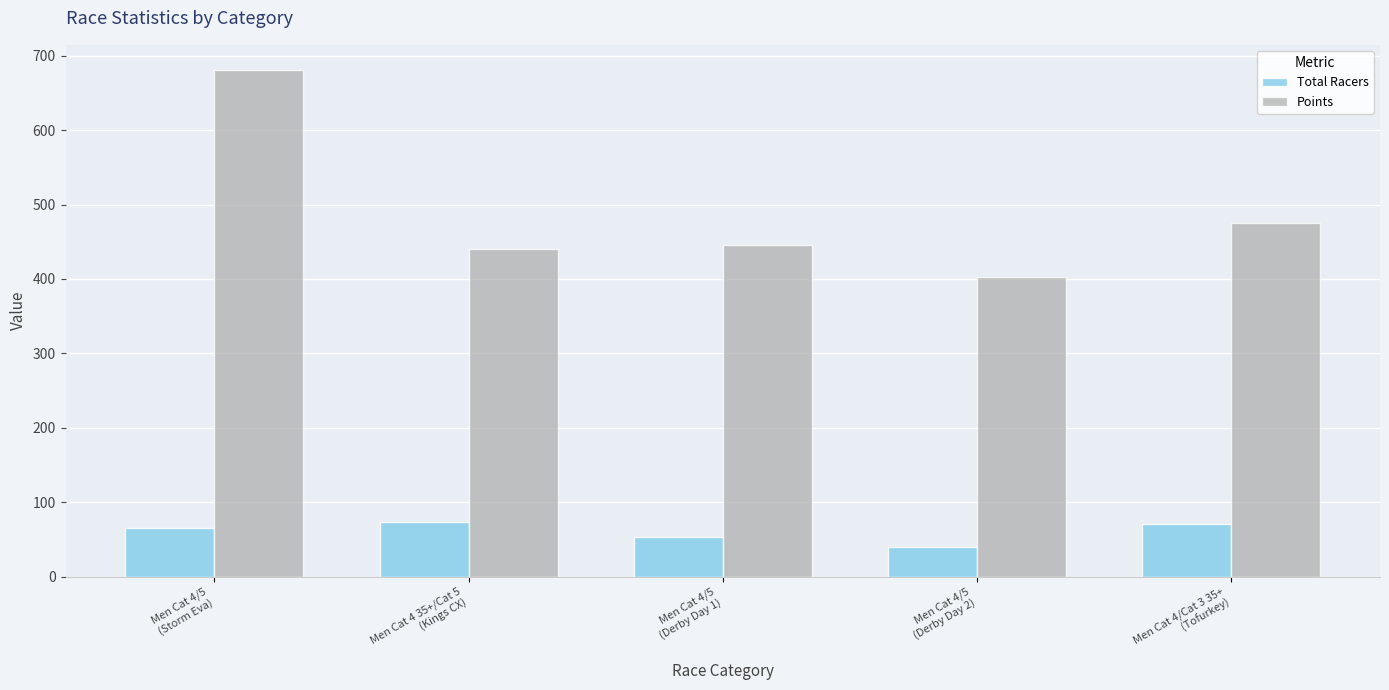

True or false: Points has a value of 554.0 at Men Cat 4/5
(Derby Day 2).

False